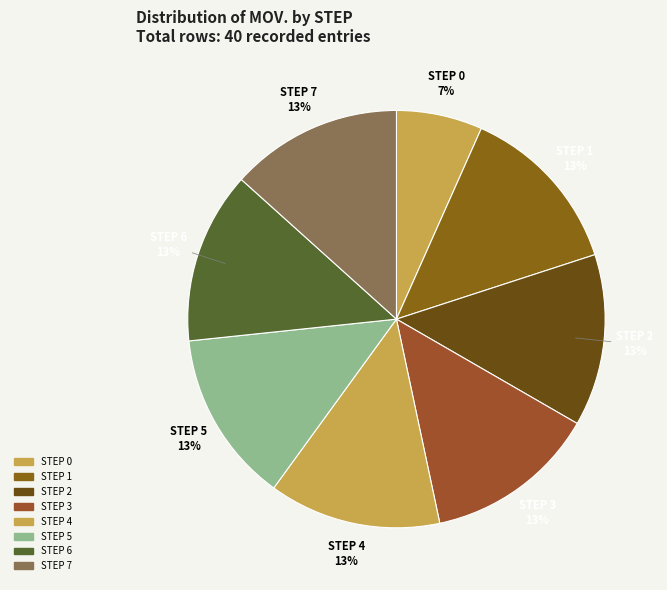

Count the number of slices in the pie.

8